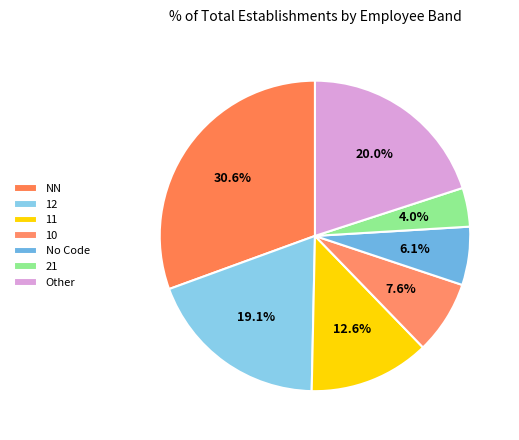

What is the smallest slice in the pie chart?

21